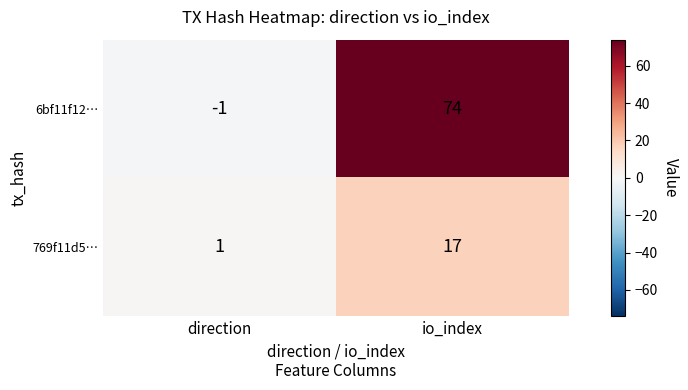

Which series has the largest range (max minus min)?

6bf11f12…